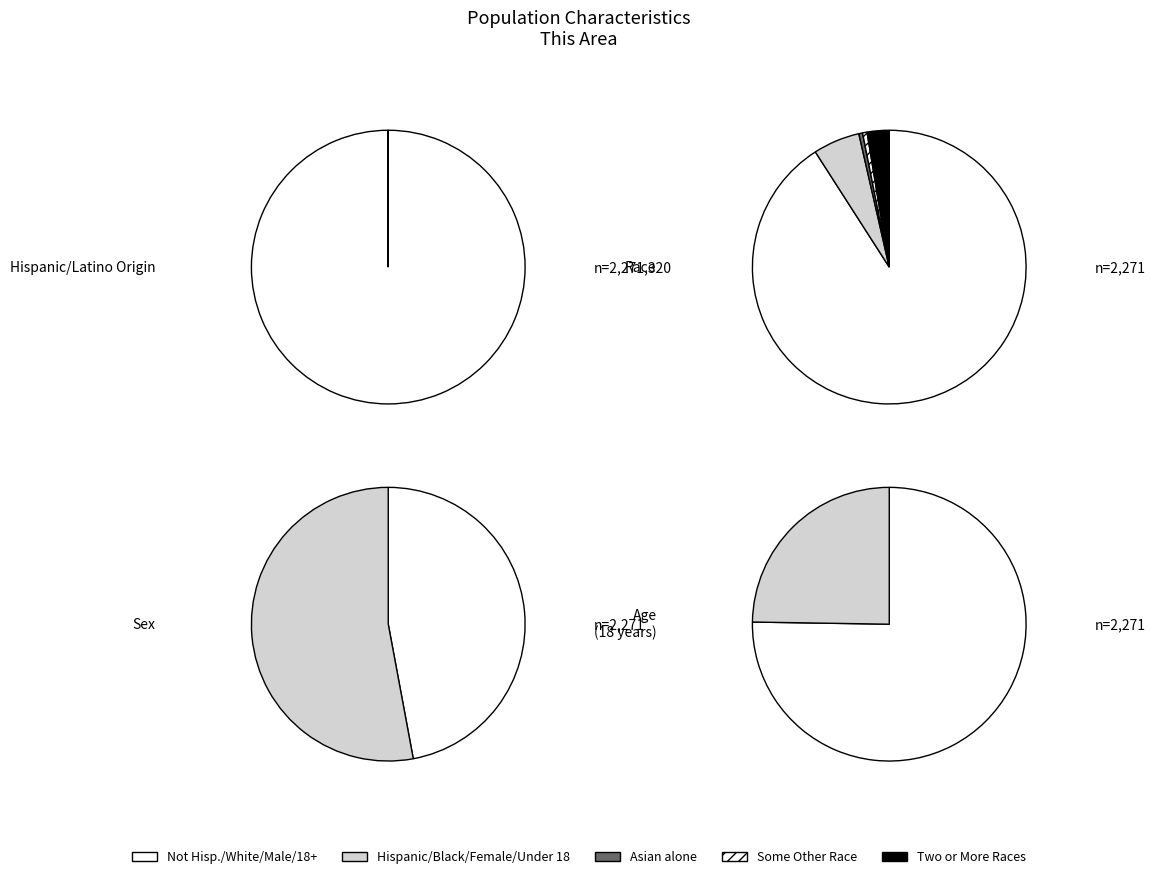

Count the number of slices in the pie.

11